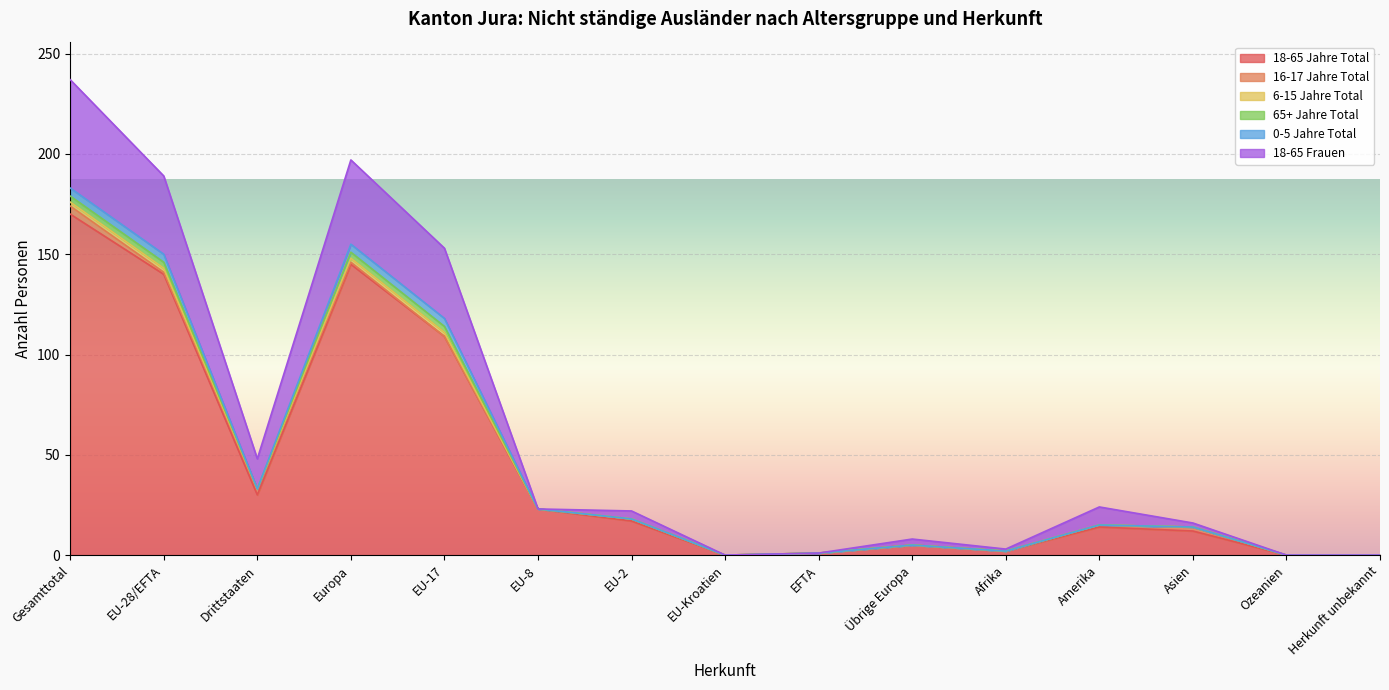

The value of 0-5 Jahre Total at Gesamttotal is 4. True or false?

True